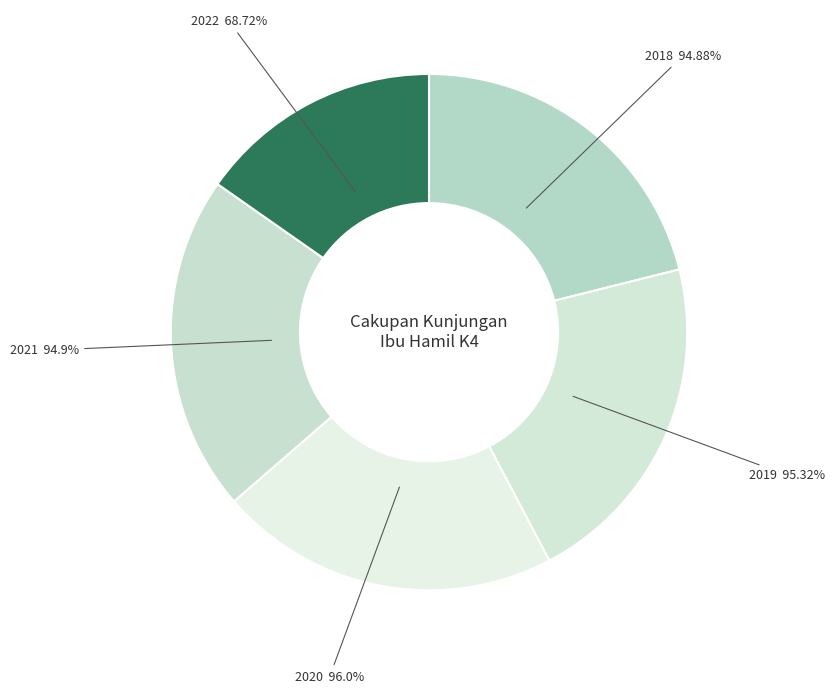

Count the number of slices in the pie.

5